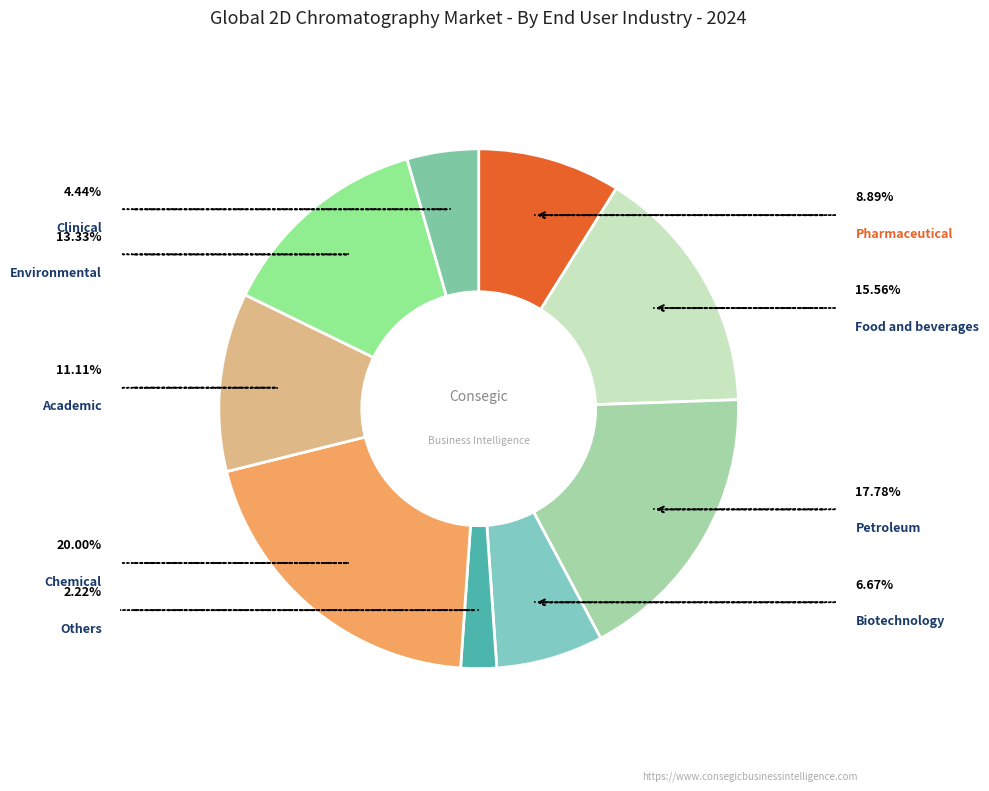

To the nearest percent, what is the difference between the largest and smallest slice percentages?

18%